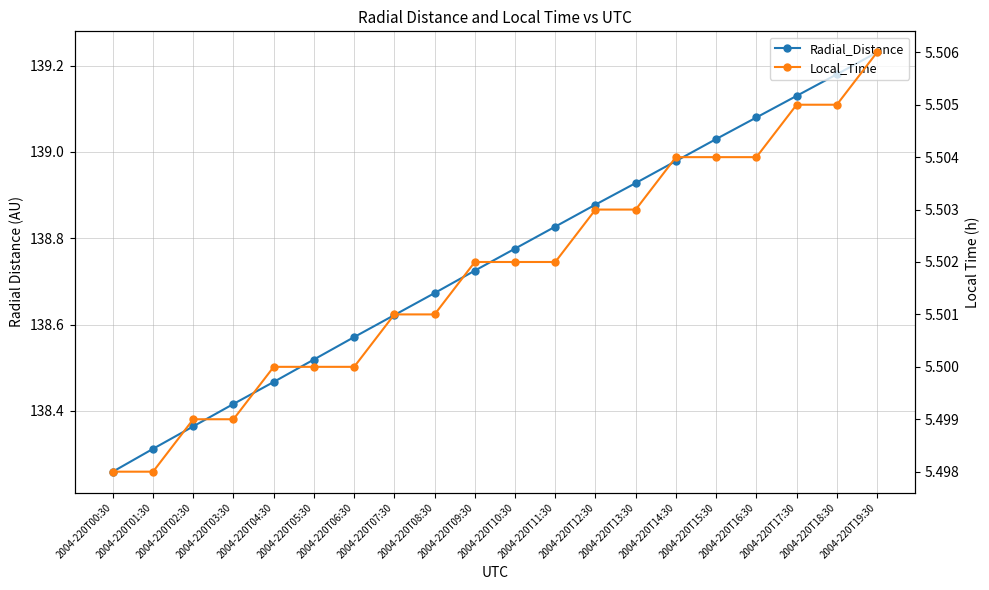

Reading right to left, list all the values displayed in this chart.

Radial_Distance: 2004-220T19:30=139.2	2004-220T18:30=139.2	2004-220T17:30=139.1	2004-220T16:30=139.1	2004-220T15:30=139.0	2004-220T14:30=139.0	2004-220T13:30=138.9	2004-220T12:30=138.9	2004-220T11:30=138.8	2004-220T10:30=138.8	2004-220T09:30=138.7	2004-220T08:30=138.7	2004-220T07:30=138.6	2004-220T06:30=138.6	2004-220T05:30=138.5	2004-220T04:30=138.5	2004-220T03:30=138.4	2004-220T02:30=138.4	2004-220T01:30=138.3	2004-220T00:30=138.3
Local_Time: 2004-220T19:30=5.5	2004-220T18:30=5.5	2004-220T17:30=5.5	2004-220T16:30=5.5	2004-220T15:30=5.5	2004-220T14:30=5.5	2004-220T13:30=5.5	2004-220T12:30=5.5	2004-220T11:30=5.5	2004-220T10:30=5.5	2004-220T09:30=5.5	2004-220T08:30=5.5	2004-220T07:30=5.5	2004-220T06:30=5.5	2004-220T05:30=5.5	2004-220T04:30=5.5	2004-220T03:30=5.5	2004-220T02:30=5.5	2004-220T01:30=5.5	2004-220T00:30=5.5